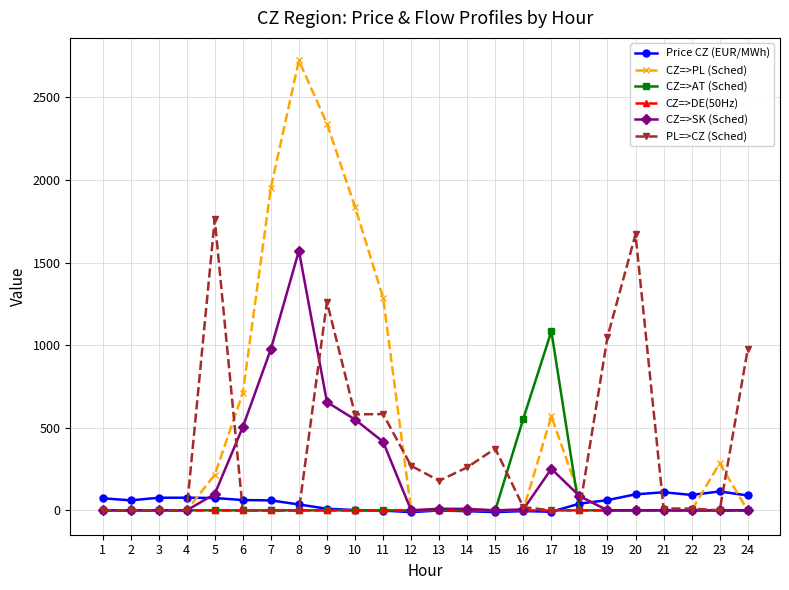

What is the smallest value displayed?

-10.3